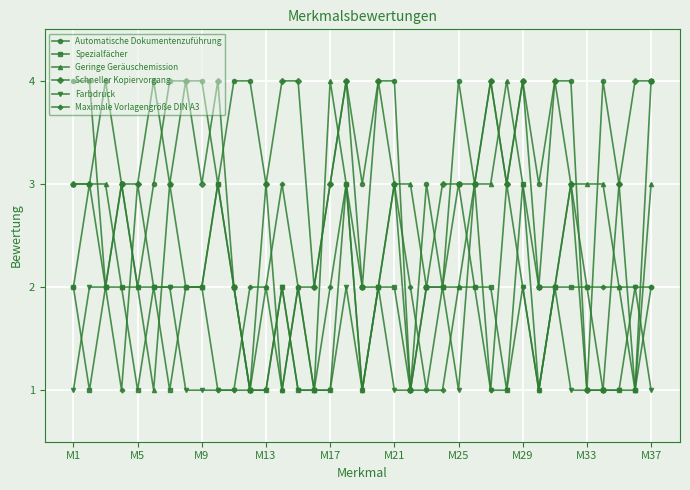

What is the maximum value shown in the chart?

4